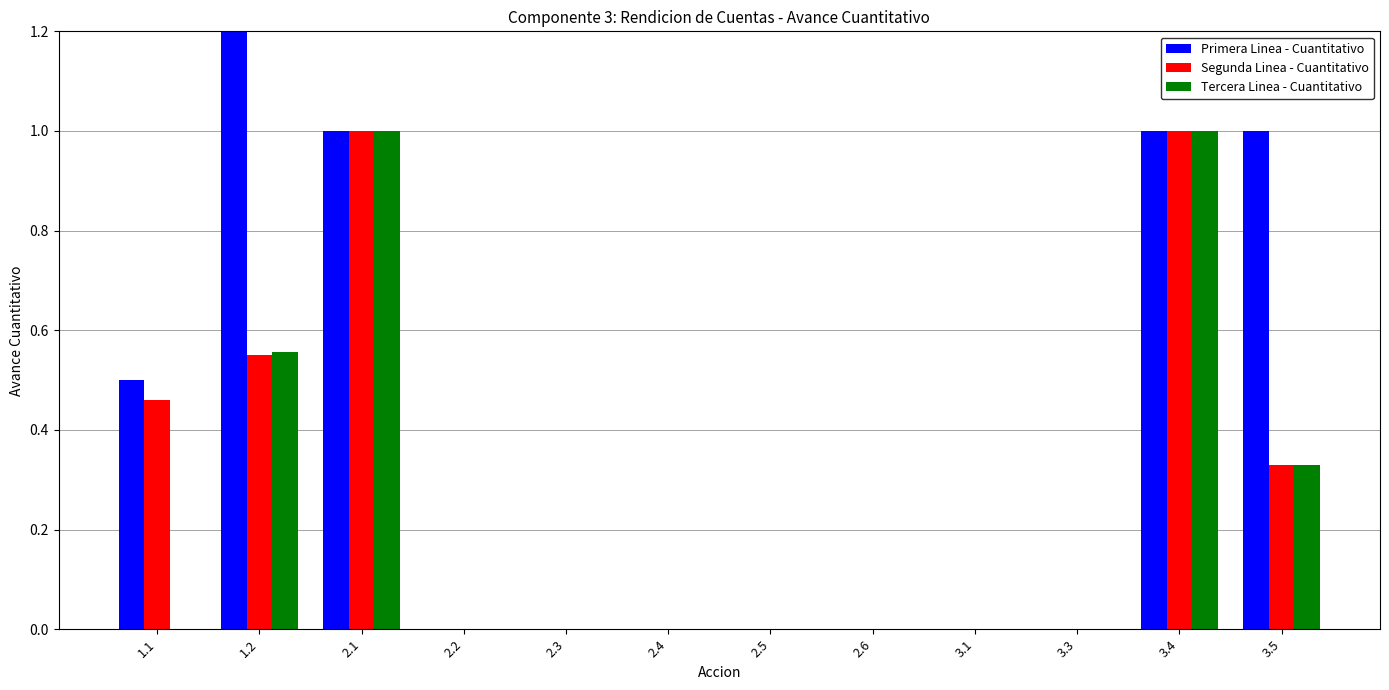

What is the difference between the maximum and minimum values in the Tercera Linea - Cuantitativo series?

1.0